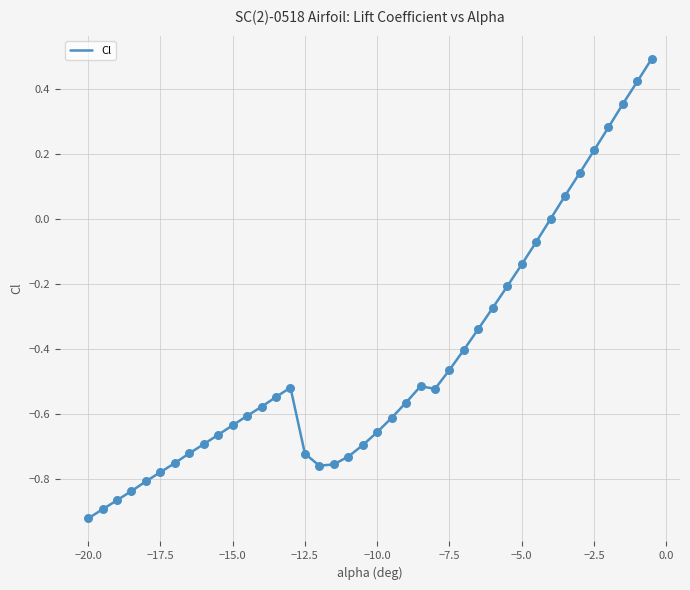

What is the maximum value shown in the chart?

0.5